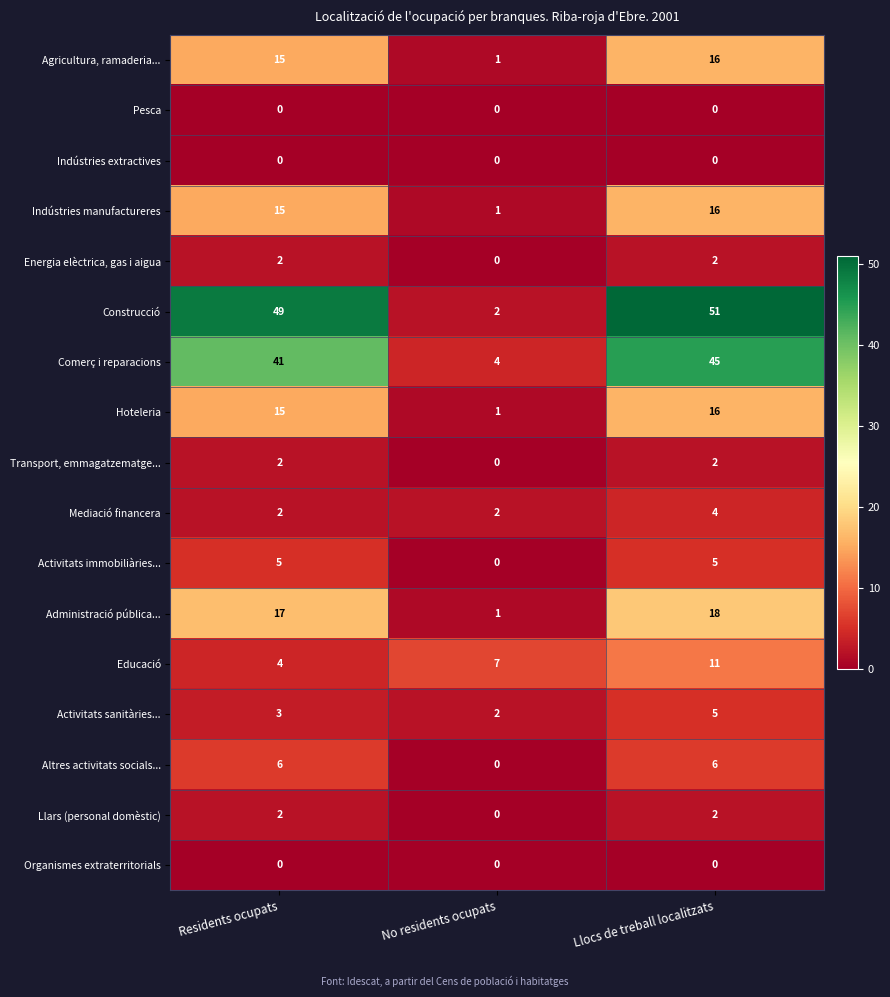

What is the difference between the highest and lowest values at Llocs de treball localitzats?

51